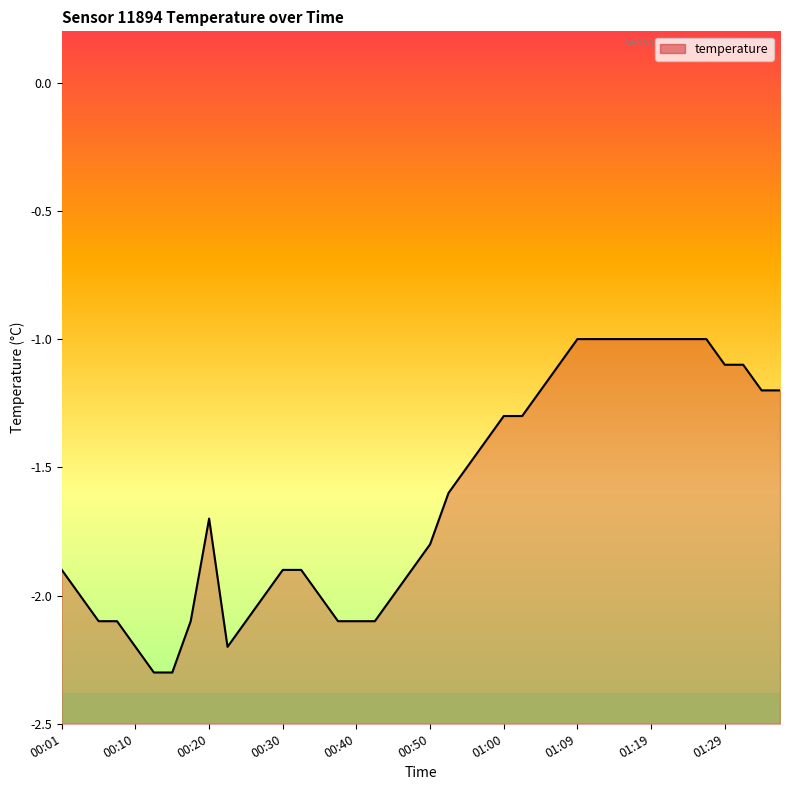

What is the greatest value displayed?

-1.0